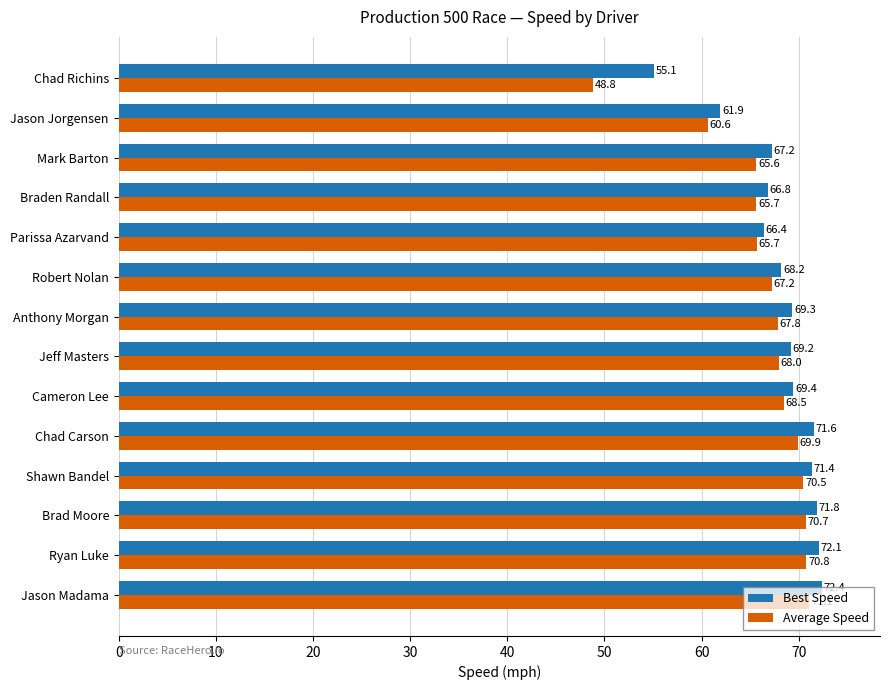

Rank the series by their maximum value, from highest to lowest.

Best Speed, Average Speed